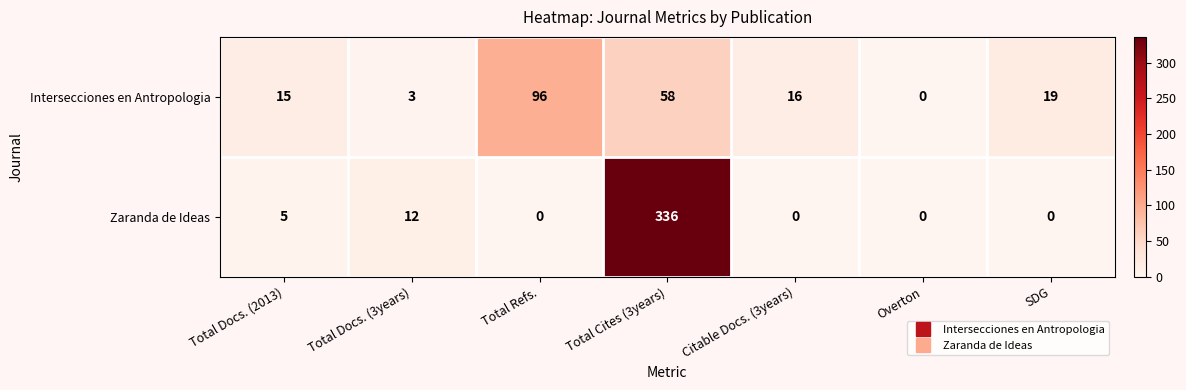

Which series changed the most between Total Cites (3years) and Citable Docs. (3years)?

Zaranda de Ideas